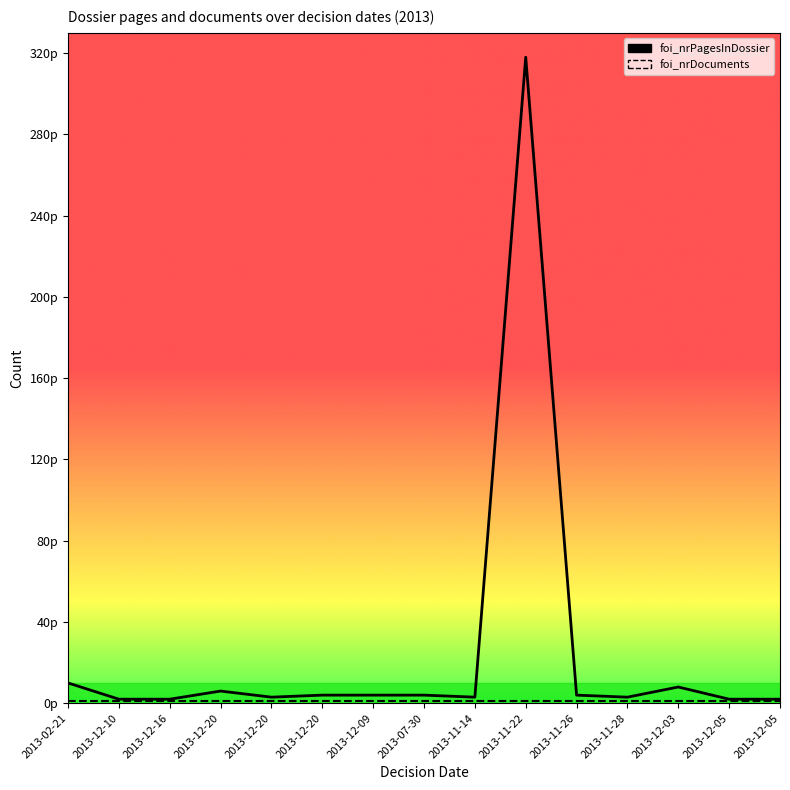

What is the sum of all foi_nrDocuments values?

15